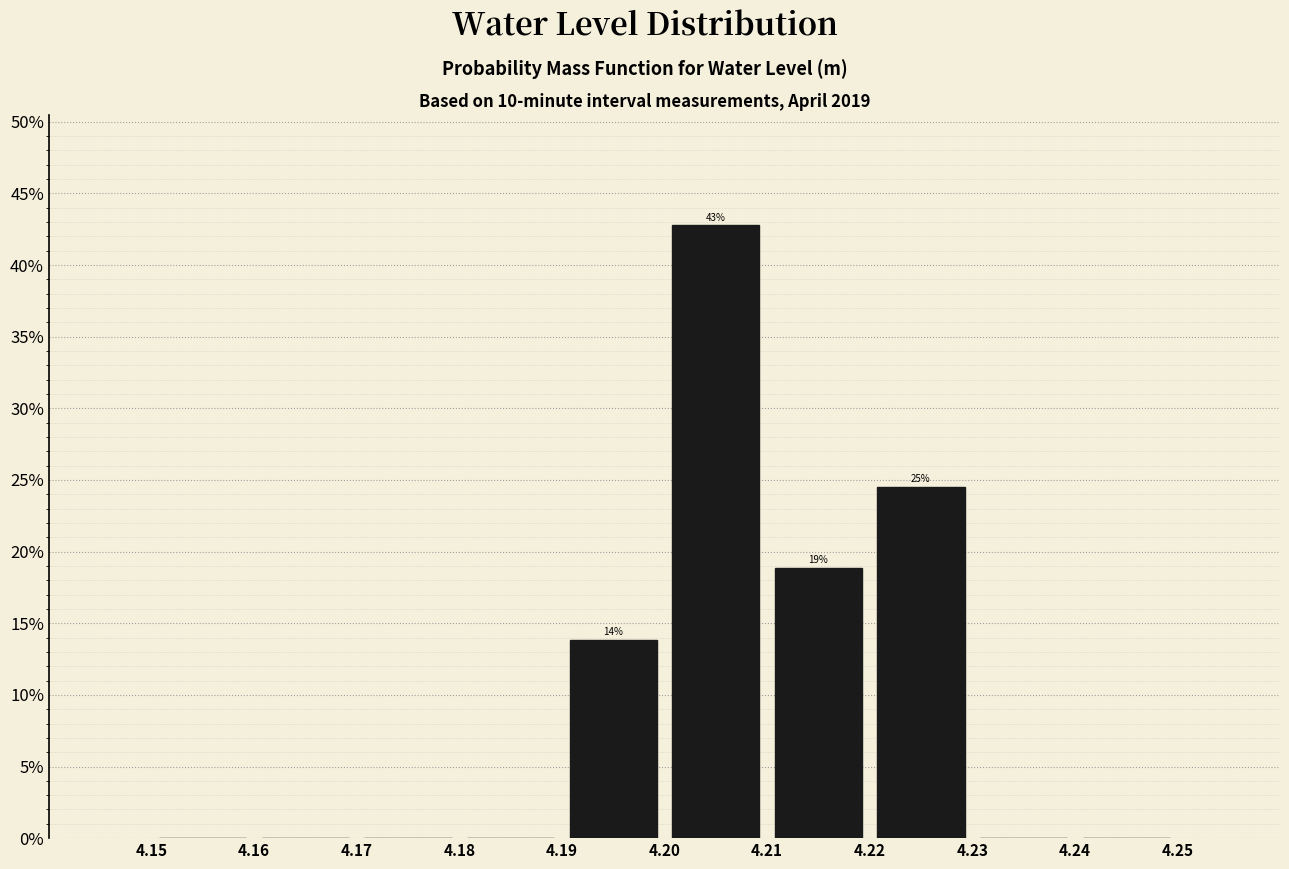

Over which range of the x-axis is the bar tallest?

4.20 to 4.21